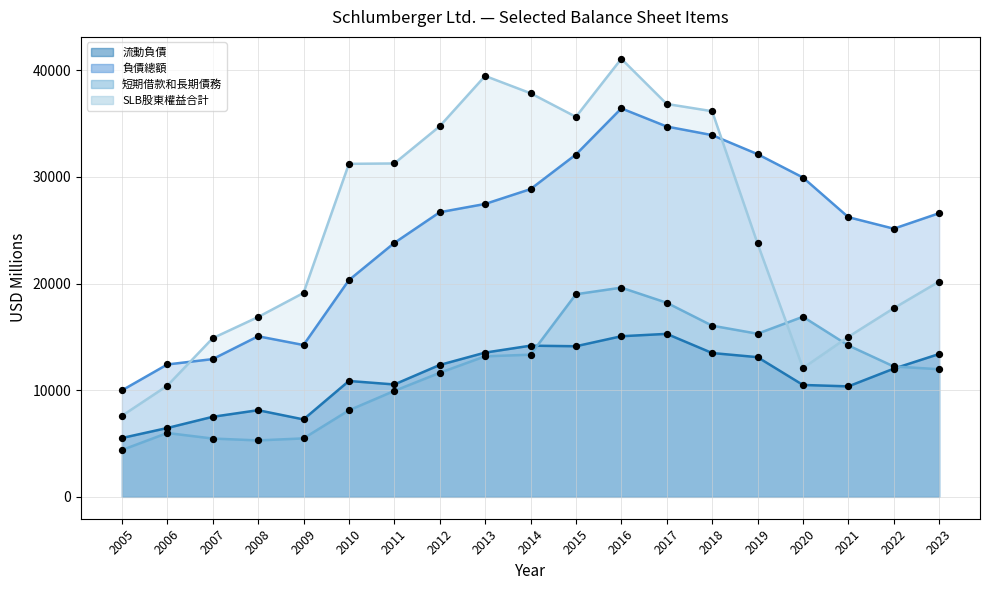

What are all the series names shown in the legend?

流動負債, 負債總額, 短期借款和長期債務, SLB股東權益合計